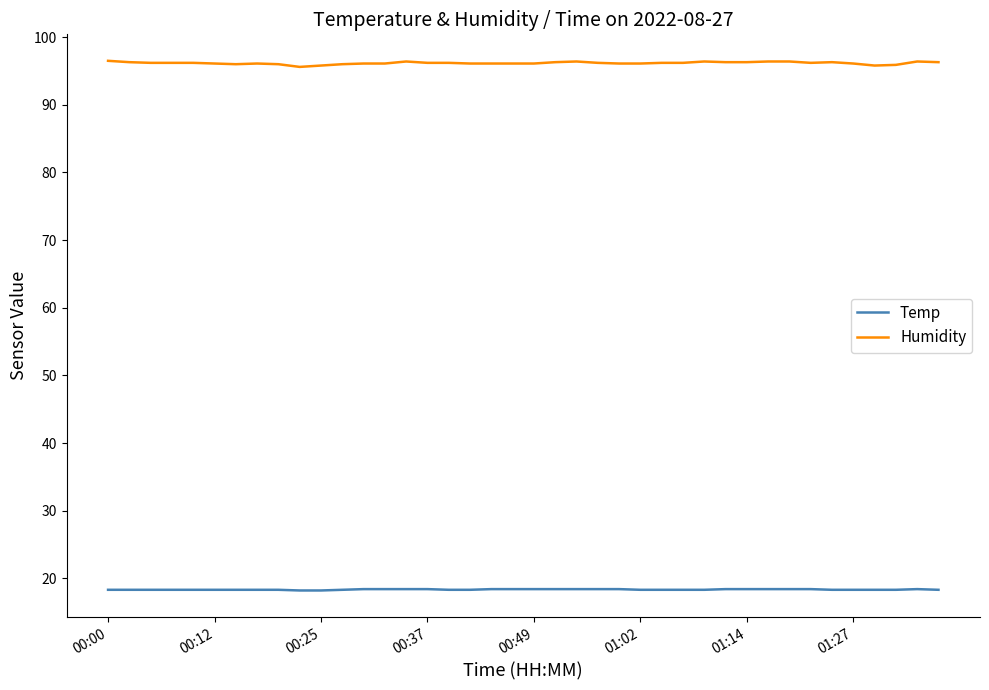

Which series has the largest total across all categories?

Humidity